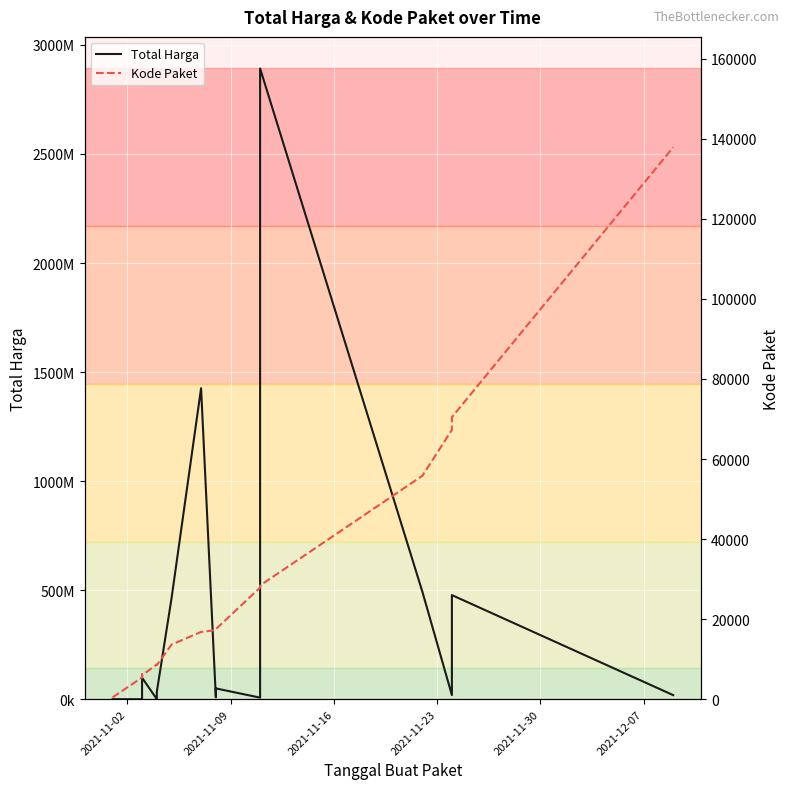

True or false: Kode Paket has more than 0 points higher than both neighbors.

True